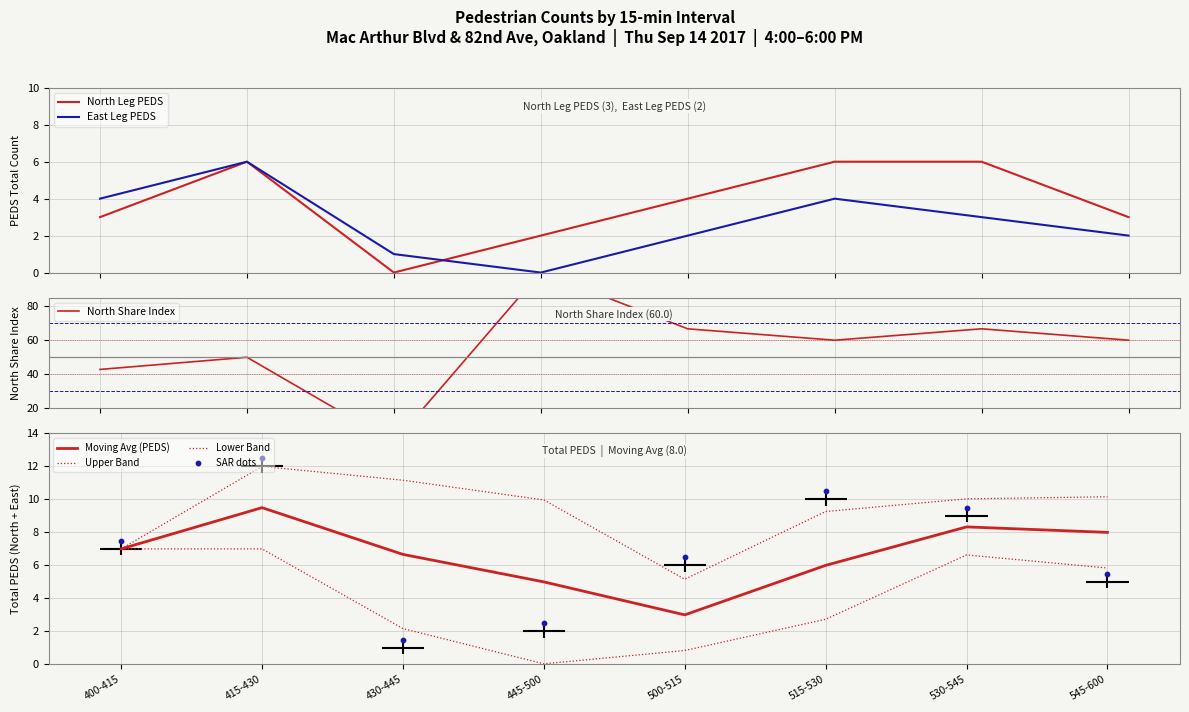

What is the total value across all series at 415-430?

12